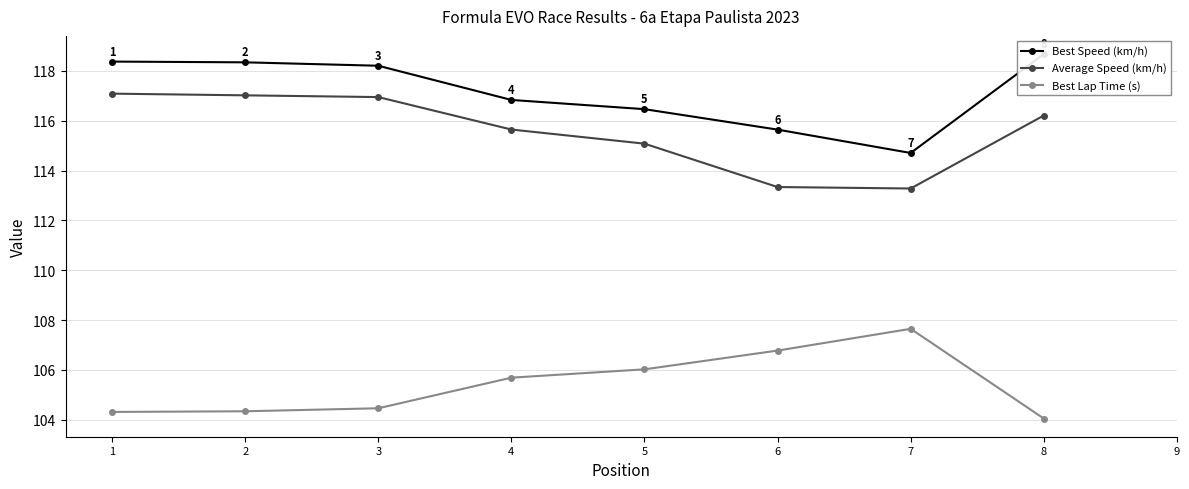

What is the difference between the Average Speed (km/h) values at 3 and 6?

3.6